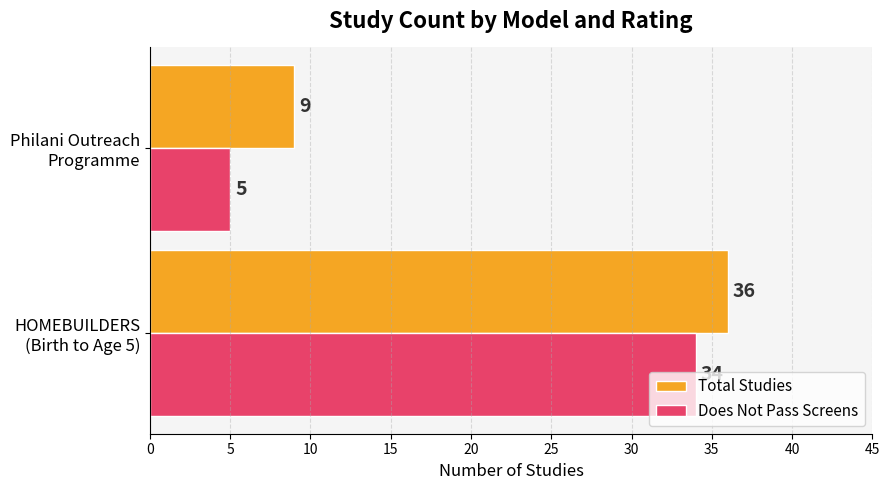

Which series has the largest range (max minus min)?

Does Not Pass Screens